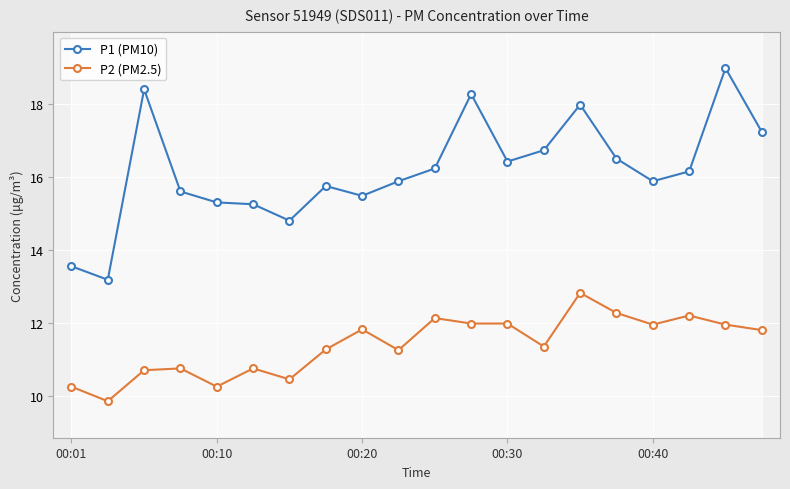

Reading left to right, transcribe all the data shown in this chart.

P1 (PM10): 13.6	13.2	18.4	15.6	15.3	15.2	14.8	15.8	15.5	15.9	16.2	18.3	16.4	16.7	18.0	16.5	15.9	16.1	19.0	17.2
P2 (PM2.5): 10.2	9.8	10.7	10.8	10.2	10.8	10.4	11.3	11.8	11.2	12.1	12.0	12.0	11.3	12.8	12.3	11.9	12.2	11.9	11.8